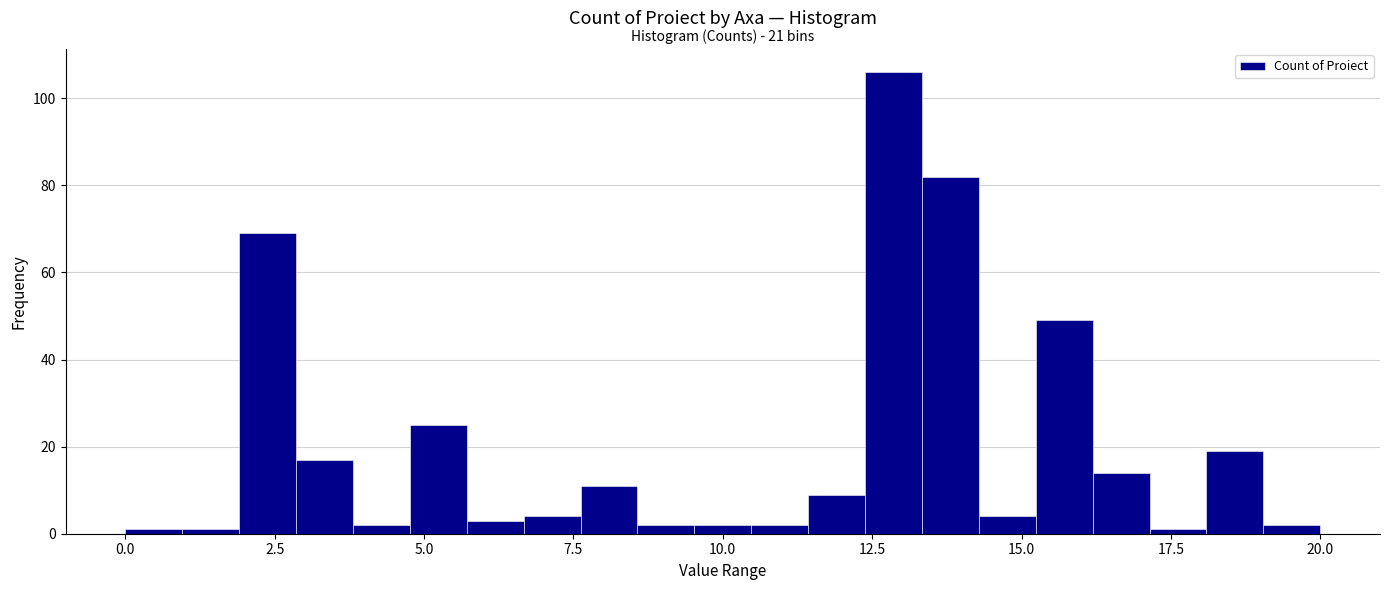

Read against the x-axis, roughly where is the centre of the tallest bar?

13.0